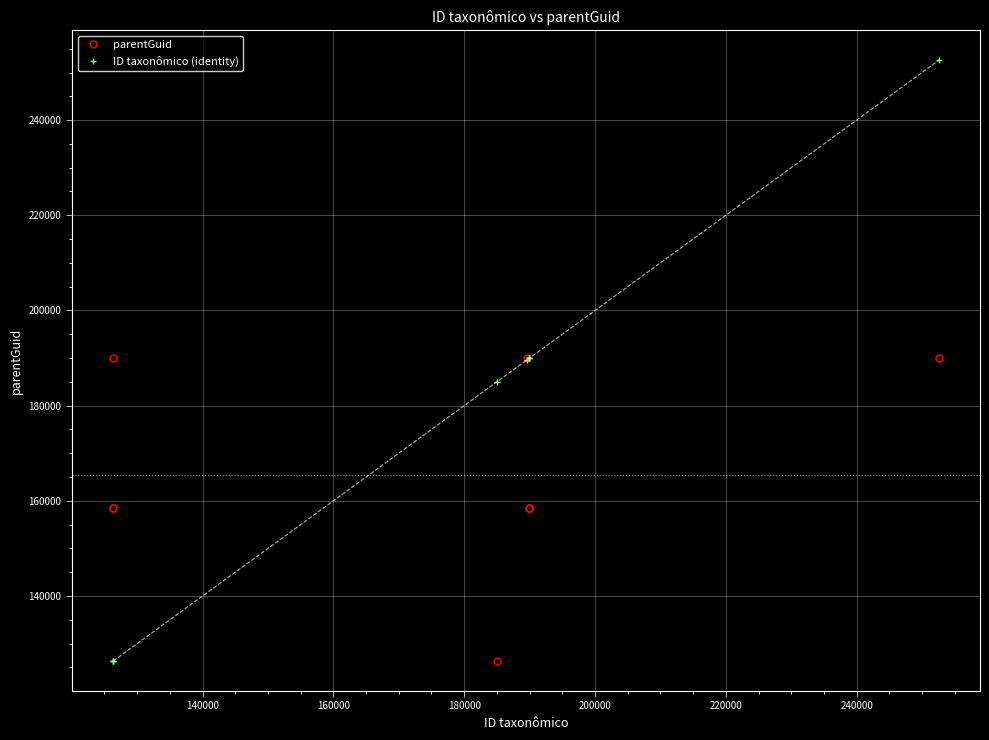

What is the difference between the maximum and minimum values in the parentGuid series?

63578